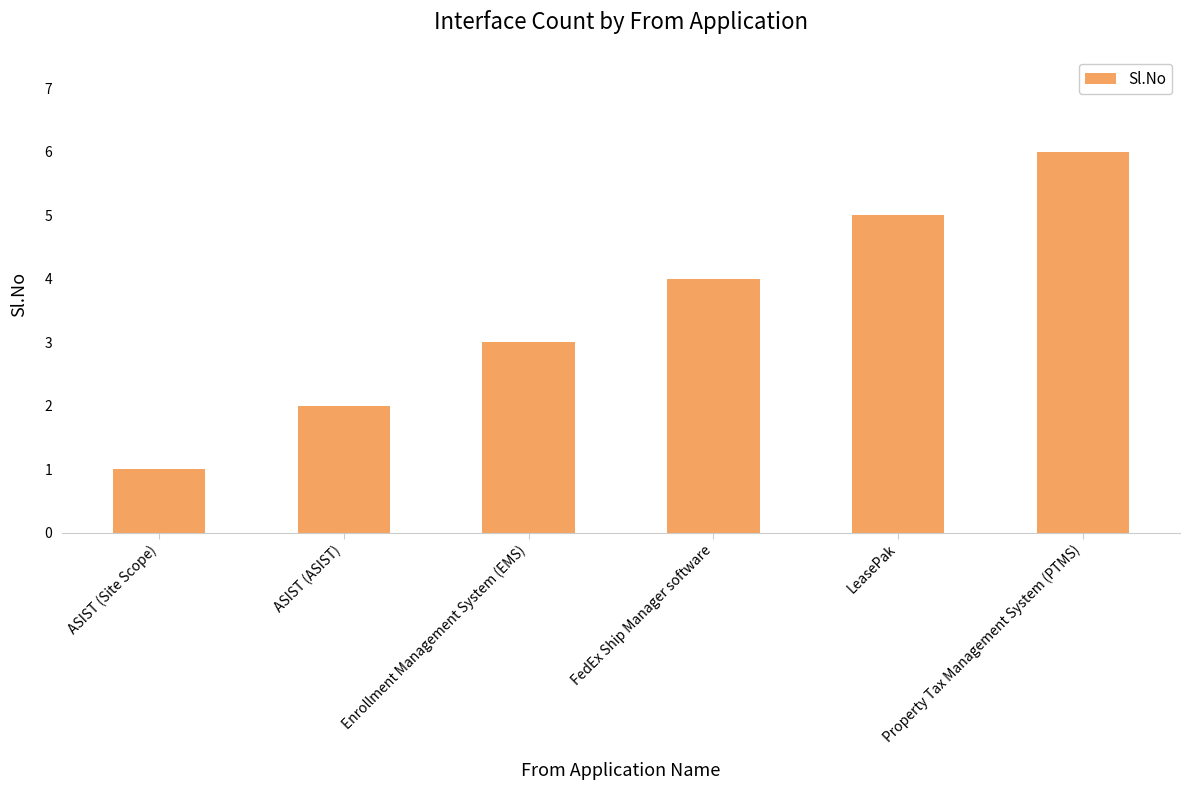

What is the difference between the maximum and minimum values?

5